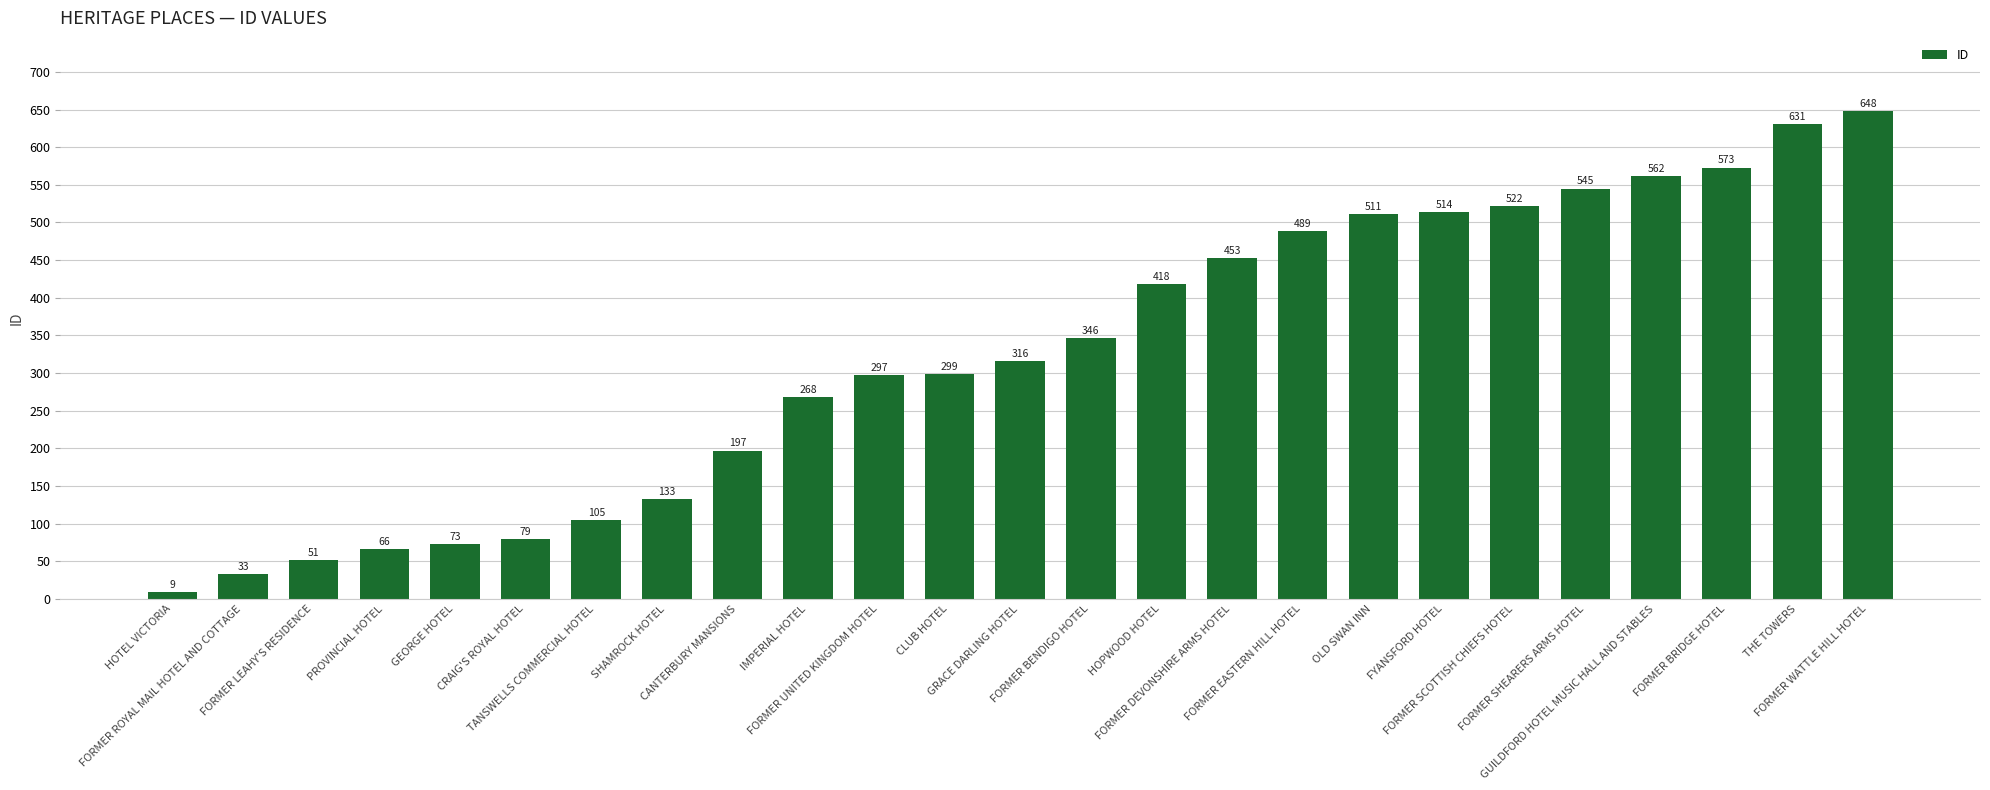

What is the difference between the values at FORMER DEVONSHIRE ARMS HOTEL and GEORGE HOTEL?

380